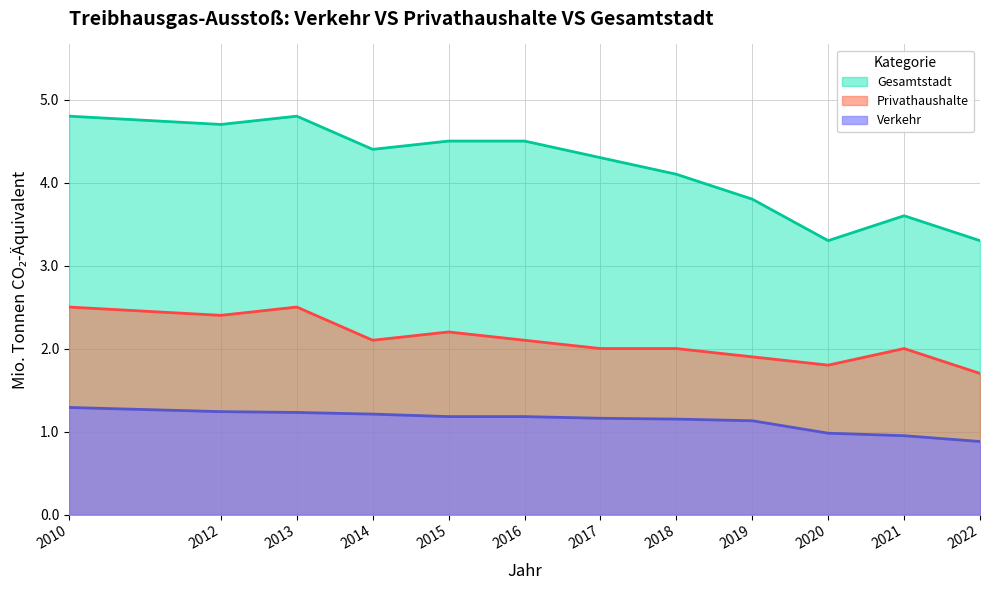

Reading right to left, transcribe all the data shown in this chart.

Verkehr: 0.9	0.9	1.0	1.1	1.1	1.2	1.2	1.2	1.2	1.2	1.2	1.3
Privathaushalte: 1.7	2.0	1.8	1.9	2.0	2.0	2.1	2.2	2.1	2.5	2.4	2.5
Gesamtstadt: 3.3	3.6	3.3	3.8	4.1	4.3	4.5	4.5	4.4	4.8	4.7	4.8